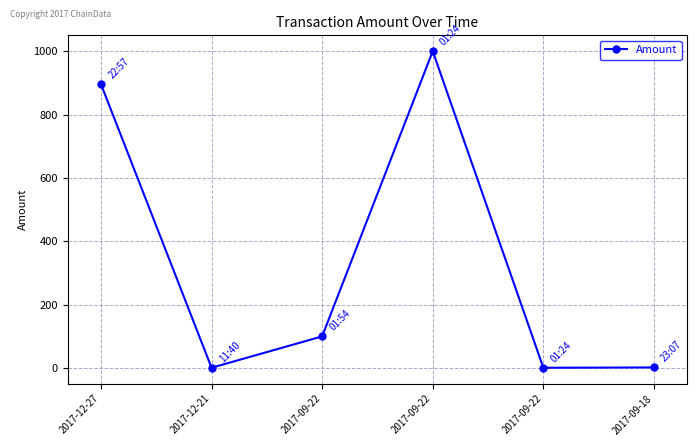

Which label corresponds to the smallest value in the chart?

2017-12-21